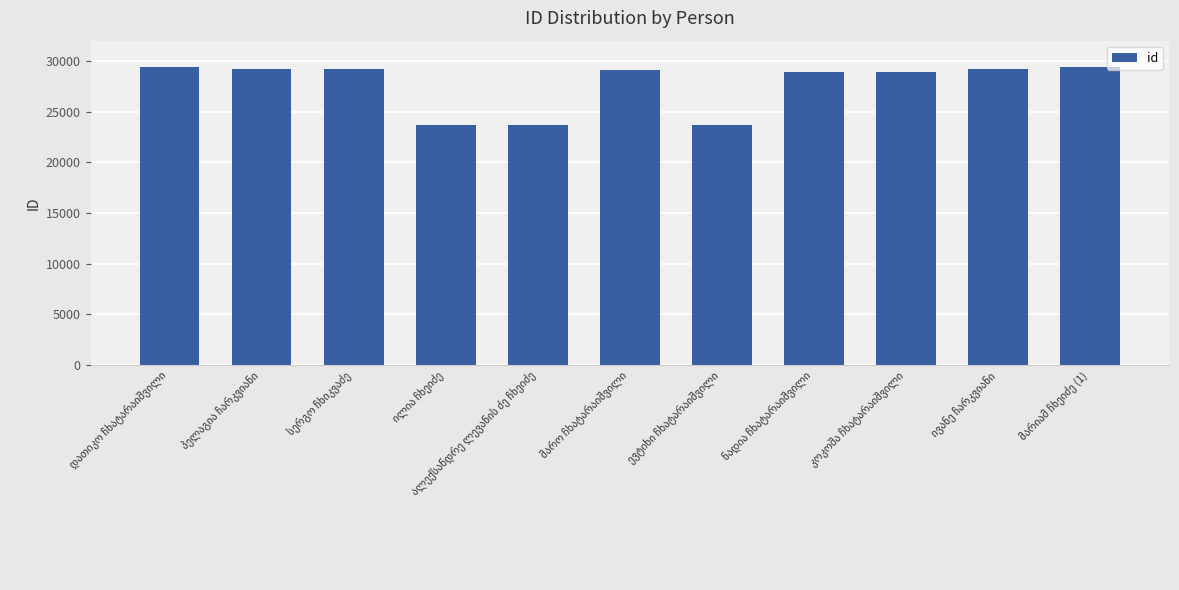

What is the greatest value displayed?

29402